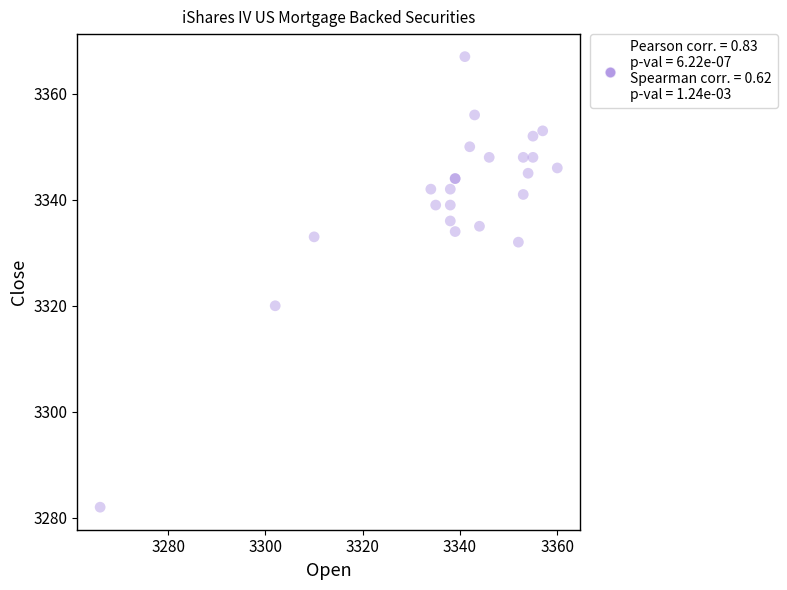

What Y value in the scatter plot is closest to 3324?

3320